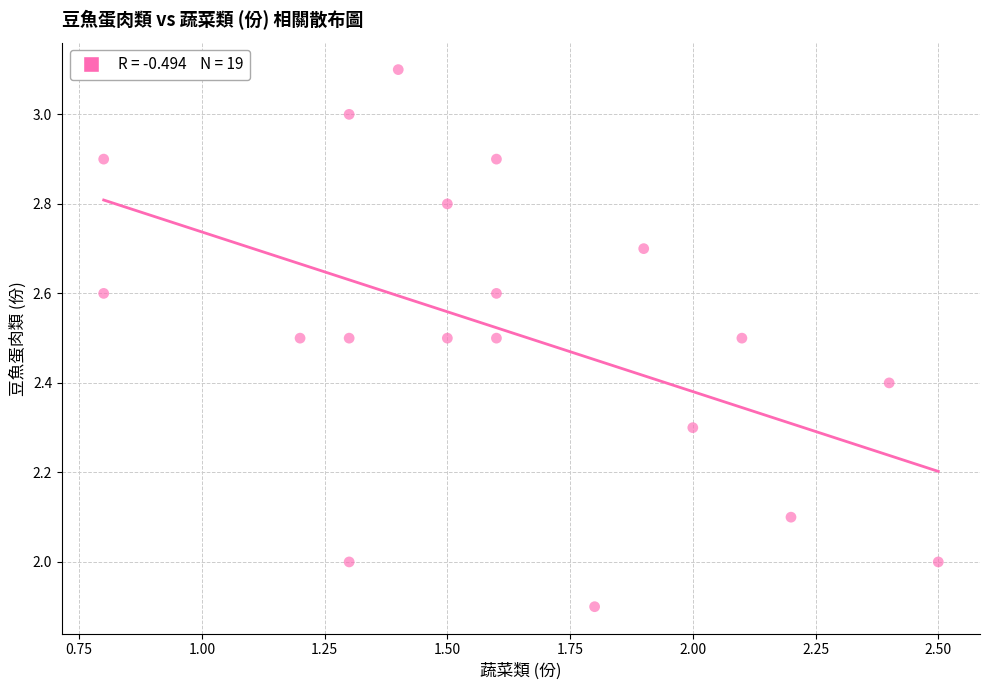

What is the range of Y values (max minus min)?

1.2